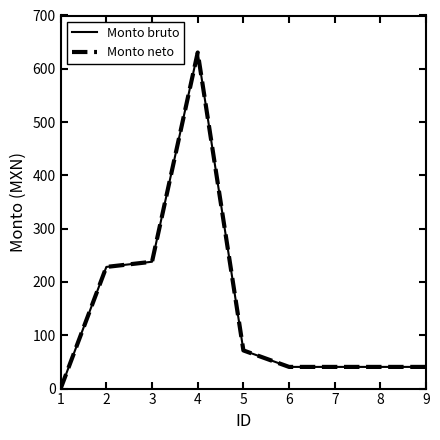

Does the chart have visible grid lines?

No